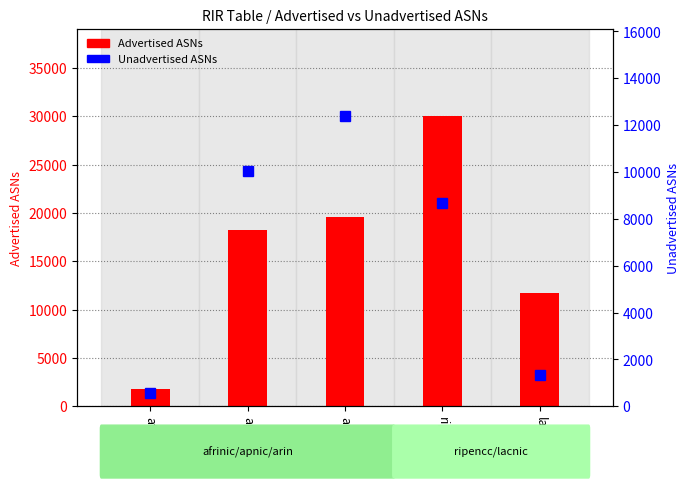

How many data points in Advertised ASNs are less than 18282?

2